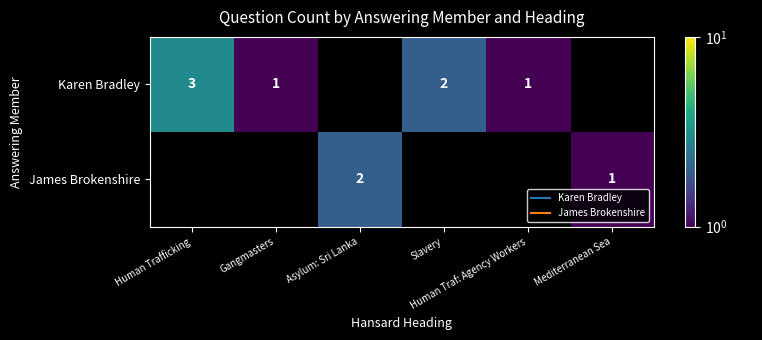

How many positive values does the Karen Bradley series have?

4